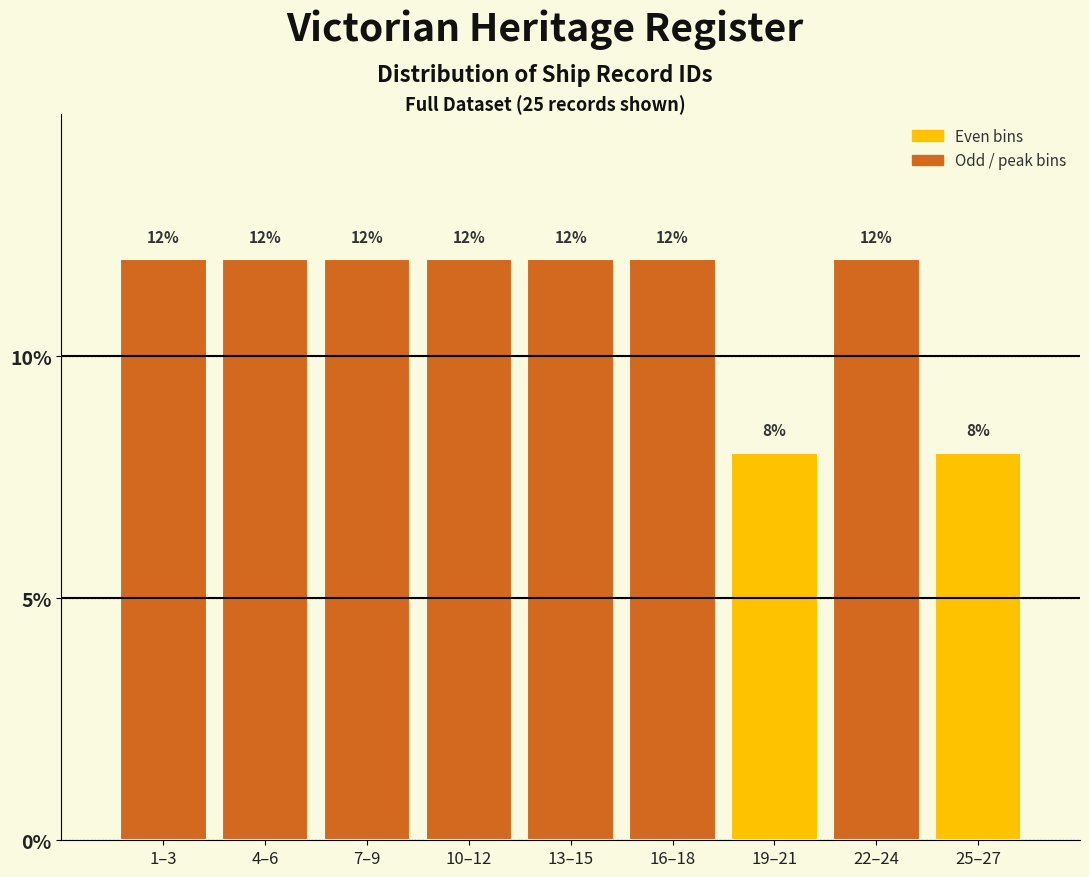

Reading right to left, transcribe all the data shown in this chart.

8	12	8	12	12	12	12	12	12